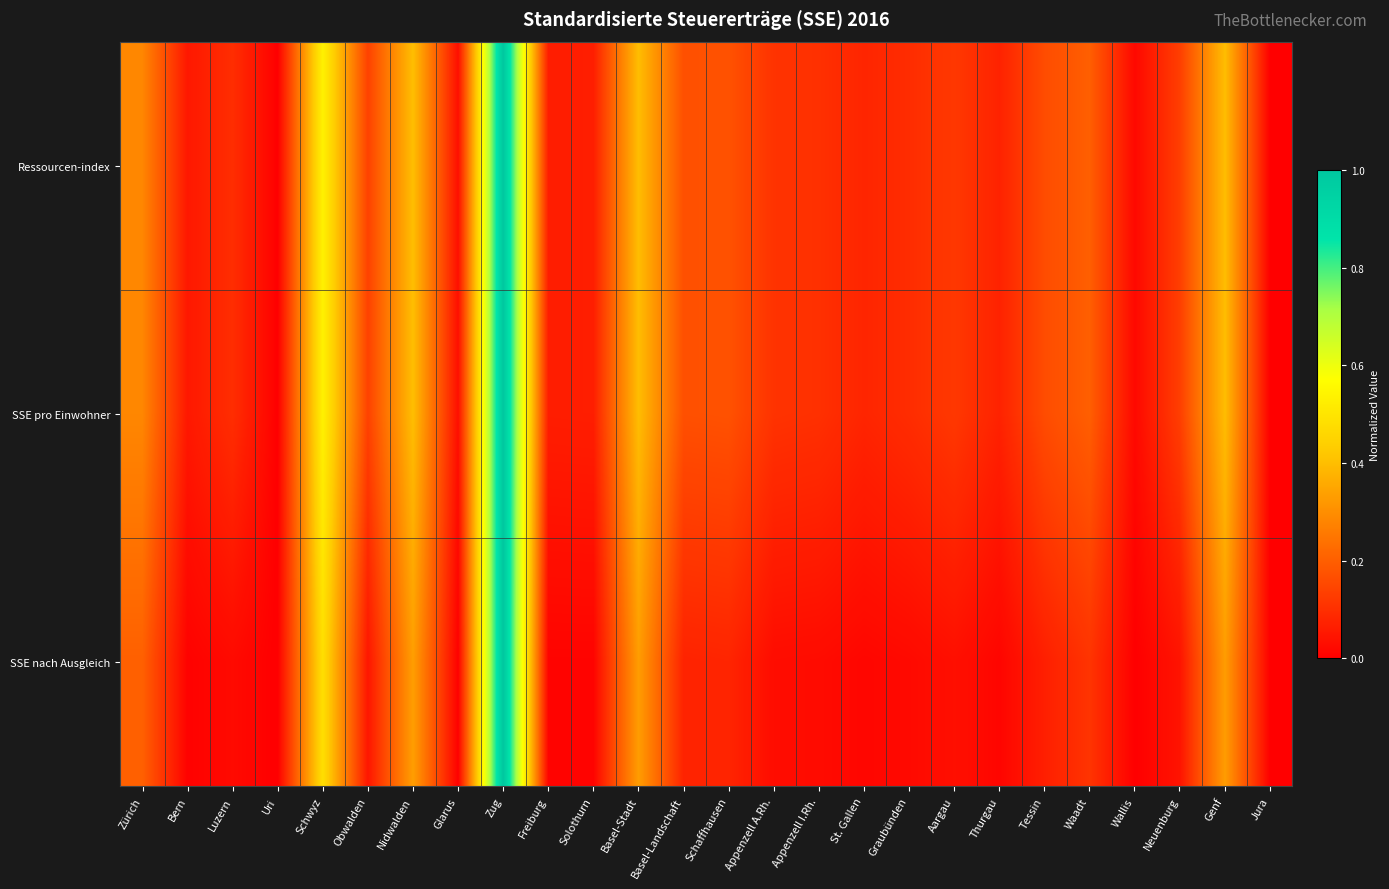

Which series has the widest spread of values?

Ressourcen-index